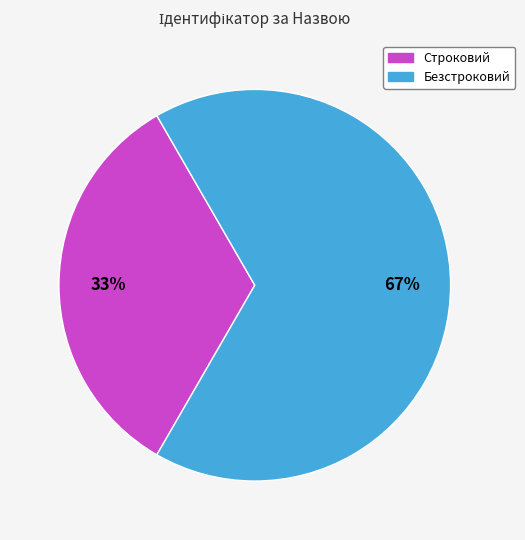

Count the number of slices in the pie.

2